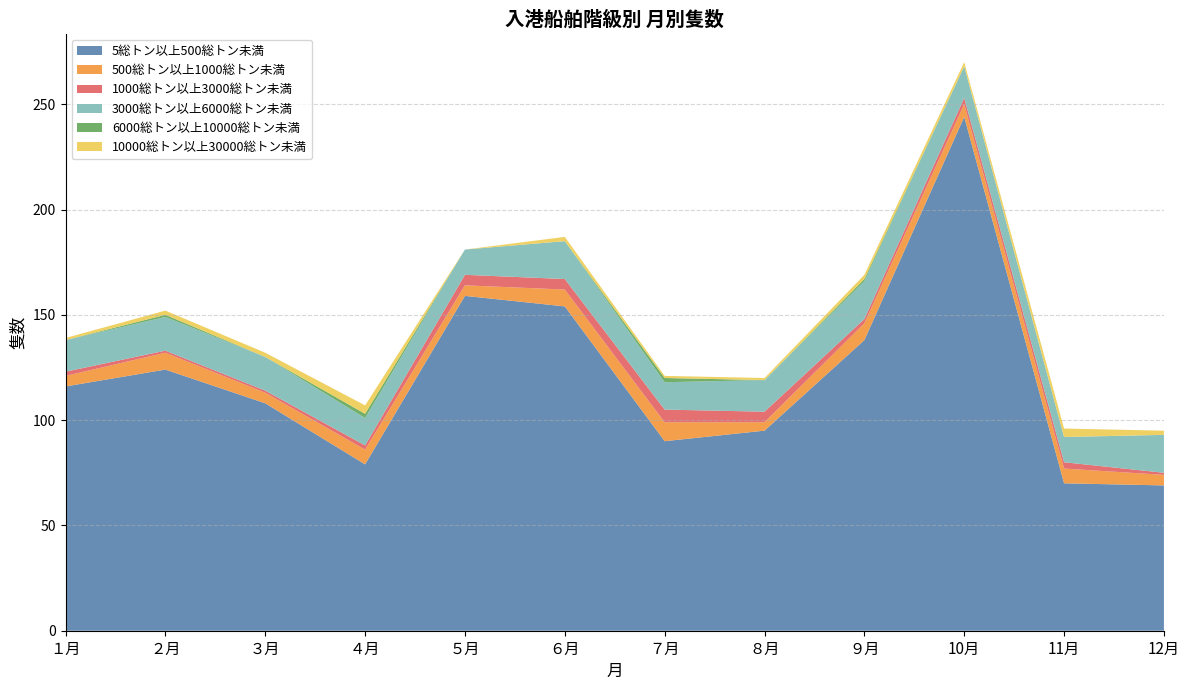

Reading left to right, extract all data points from this chart.

5総トン以上500総トン未満: １月=116	２月=124	３月=108	４月=79	５月=159	６月=154	７月=90	８月=95	９月=138	10月=244	11月=70	12月=69
500総トン以上1000総トン未満: １月=5	２月=8	３月=5	４月=7	５月=5	６月=8	７月=9	８月=4	９月=8	10月=6	11月=7	12月=5
1000総トン以上3000総トン未満: １月=2	２月=1	３月=1	４月=2	５月=5	６月=5	７月=6	８月=5	９月=2	10月=3	11月=3	12月=1
3000総トン以上6000総トン未満: １月=15	２月=16	３月=16	４月=13	５月=12	６月=18	７月=13	８月=15	９月=18	10月=15	11月=12	12月=18
6000総トン以上10000総トン未満: １月=0	２月=1	３月=0	４月=2	５月=0	６月=0	７月=2	８月=0	９月=1	10月=0	11月=0	12月=0
10000総トン以上30000総トン未満: １月=1	２月=2	３月=2	４月=4	５月=0	６月=2	７月=1	８月=1	９月=2	10月=2	11月=4	12月=2